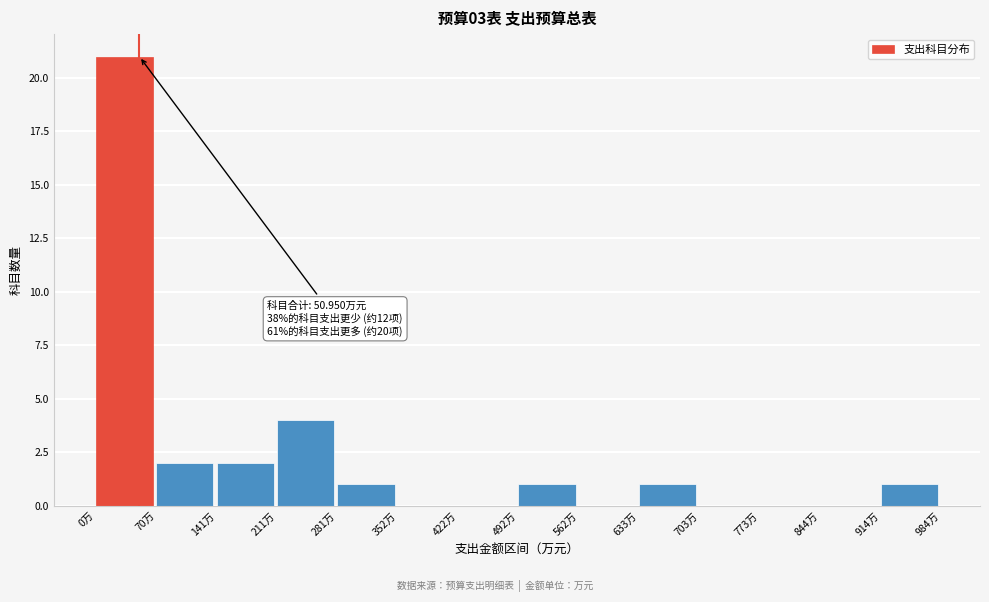

Over which range of the x-axis is the bar tallest?

0 to 70